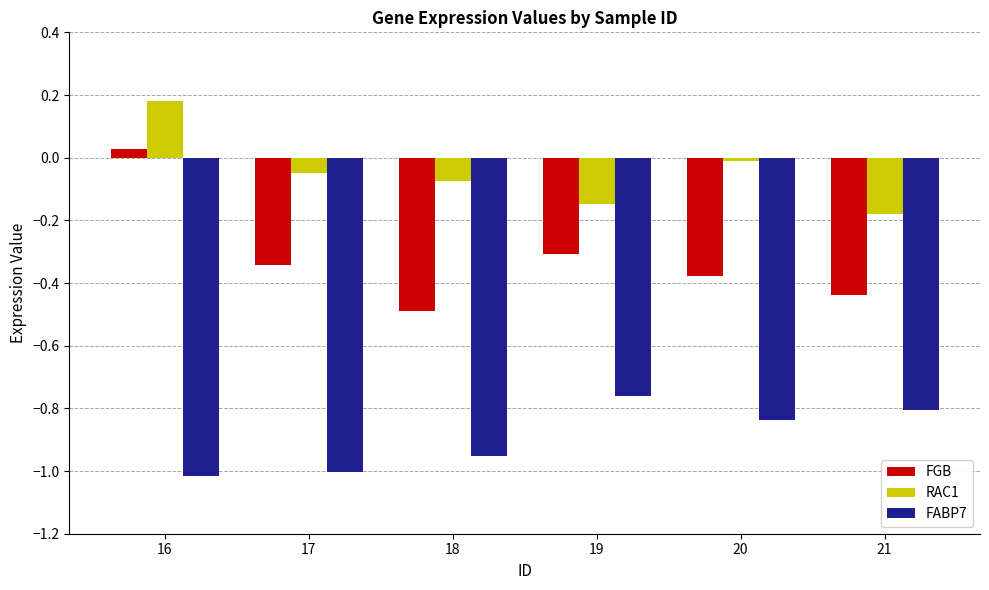

What is the difference between the maximum and minimum values in the RAC1 series?

0.4